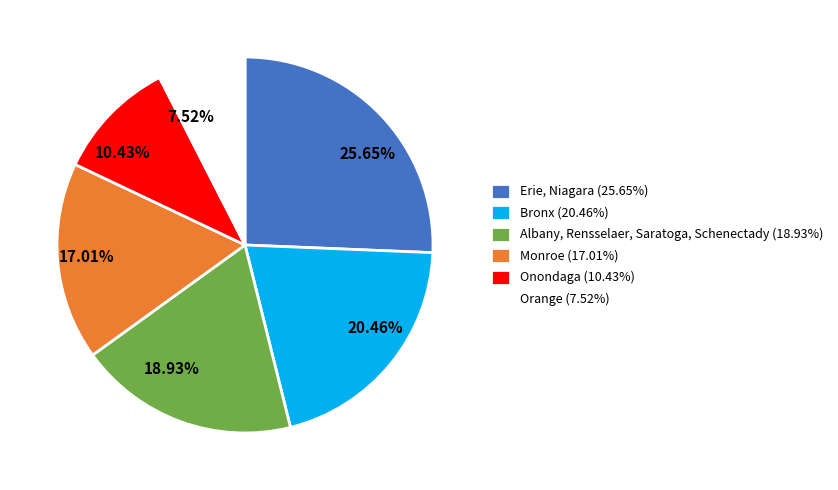

What is the largest slice in the pie chart?

Erie, Niagara (25.65%)